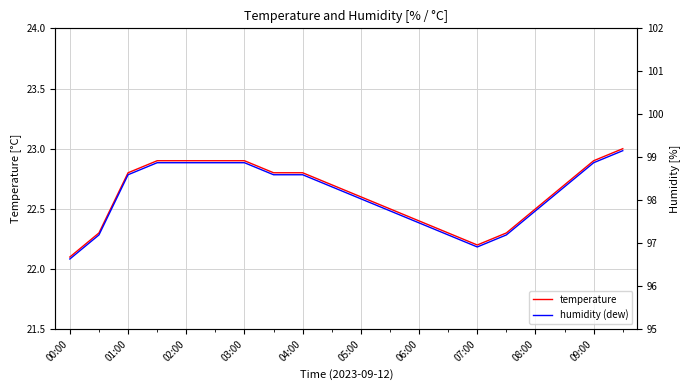

List the series in order of their peak value, highest first.

temperature, humidity (dew)